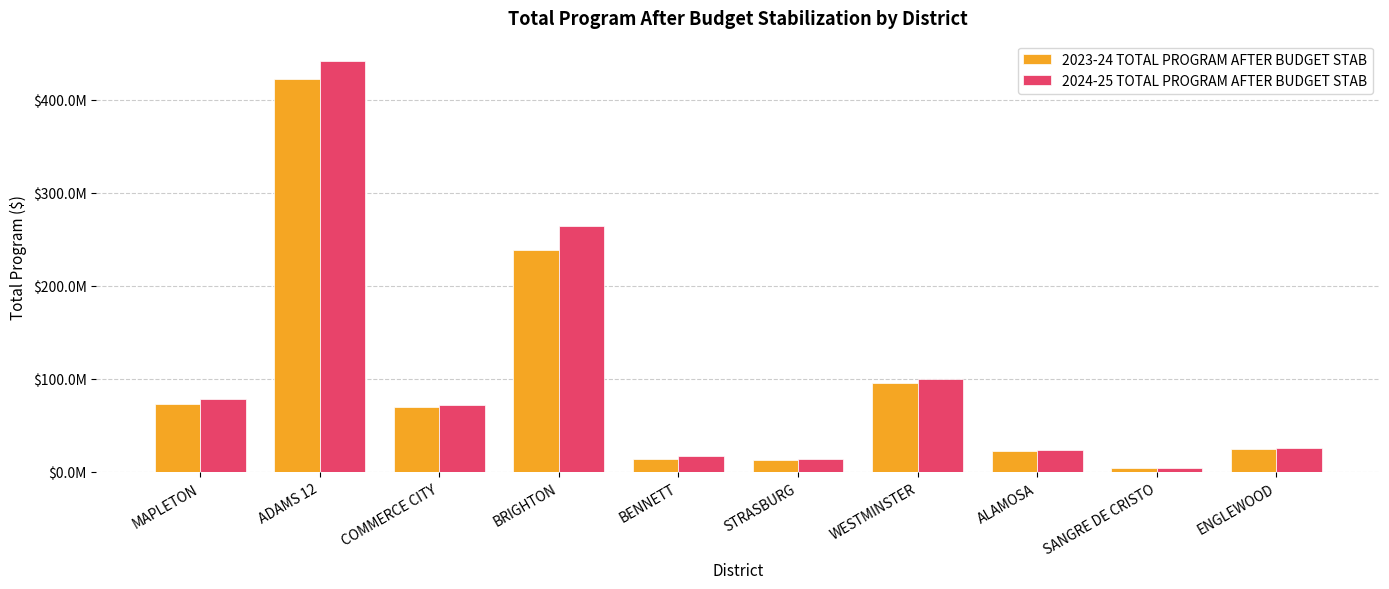

Are the bars horizontal?

No